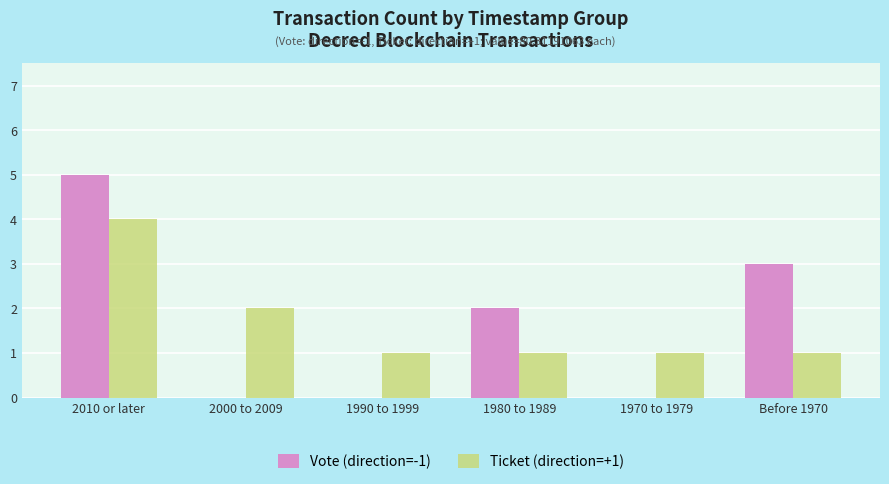

True or false: Vote (direction=-1) has a value of 2 at 2000 to 2009.

False